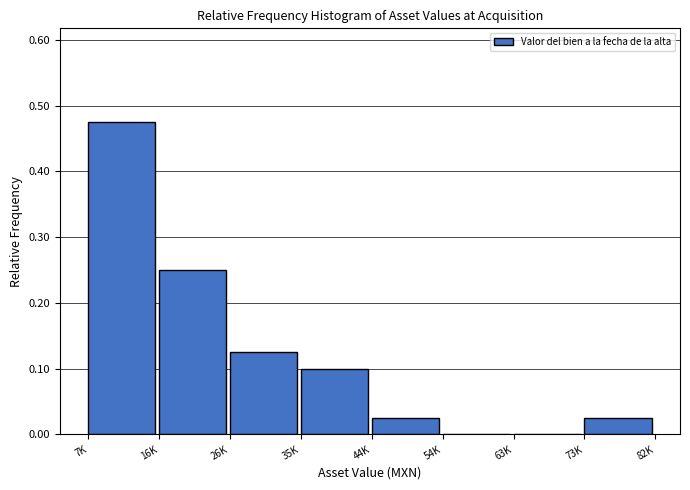

What is the sum of the values at 16K and 73K?

0.3